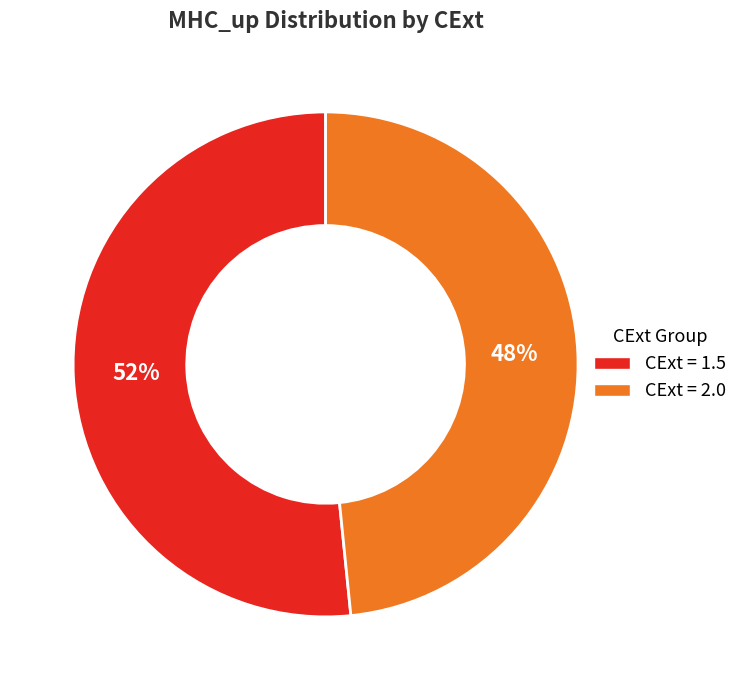

To the nearest percent, what is the average slice percentage?

50%